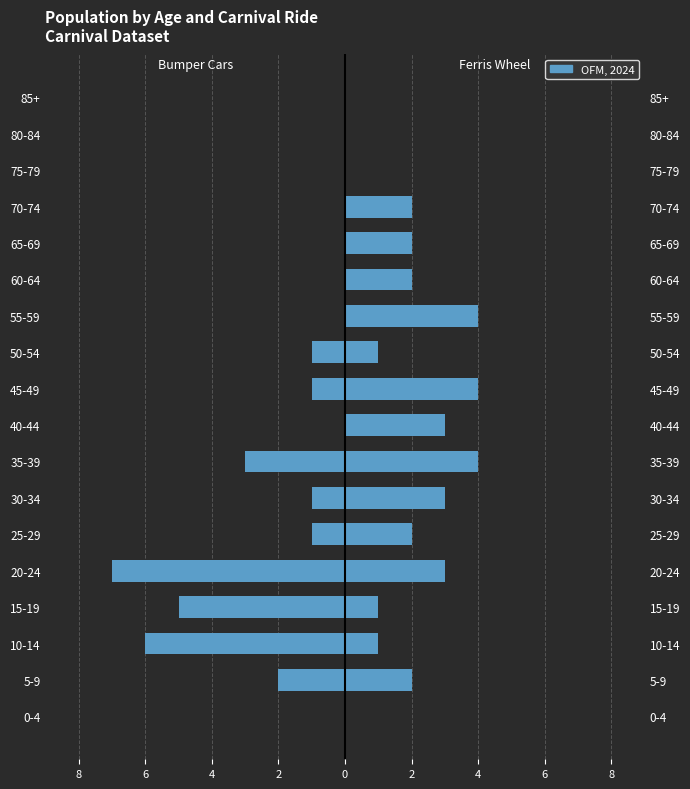

The Bumper Cars series shows -11 at 20-24. True or false?

False